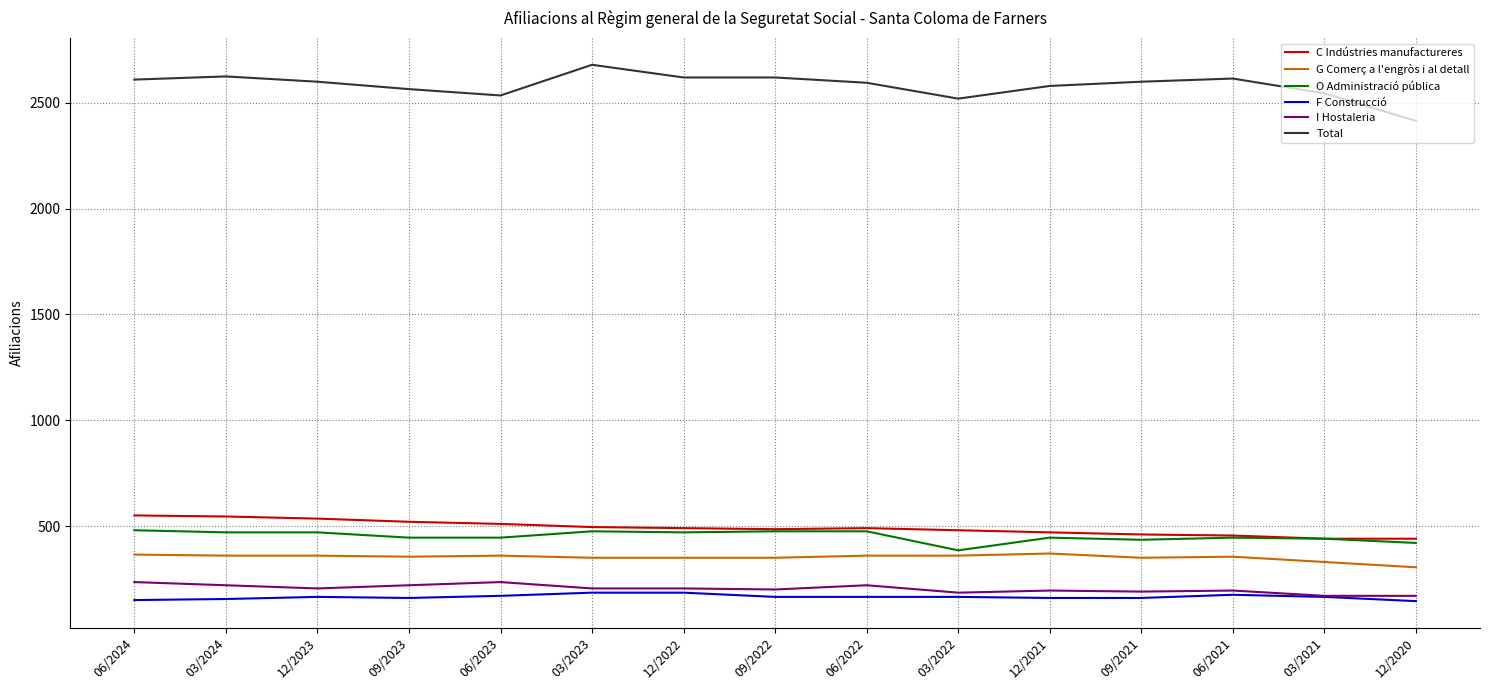

What is the spread (max minus min) of values at 06/2021?

2440